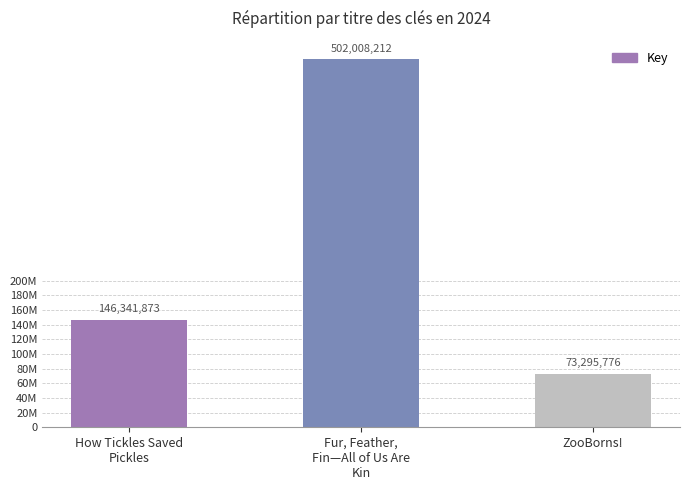

Are the bars horizontal?

No